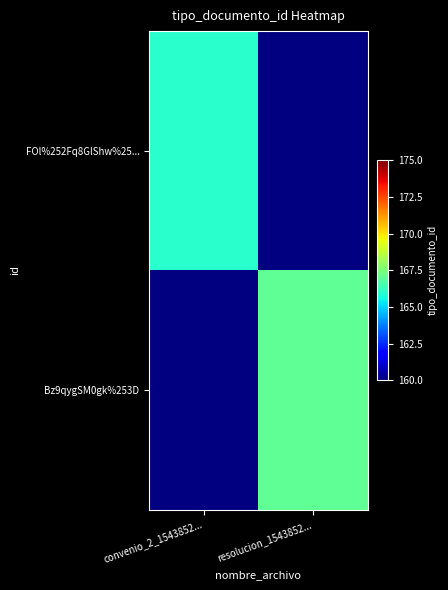

At how many categories does at least one series exceed 166?

1